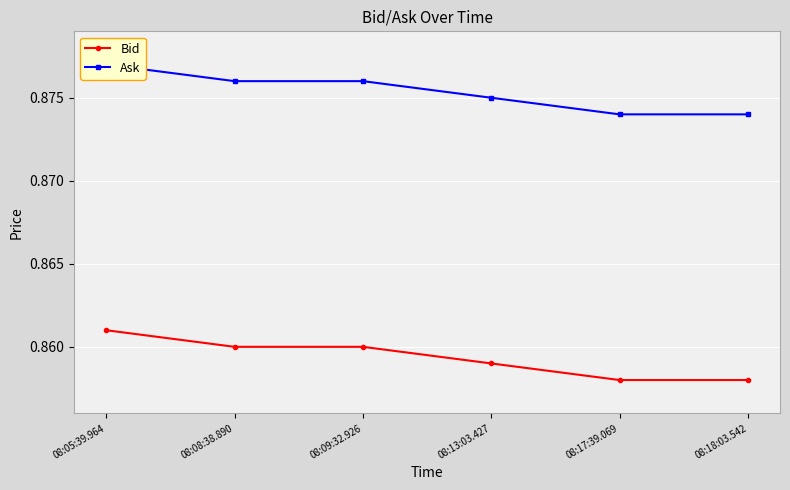

Which series has the widest spread of values?

Bid